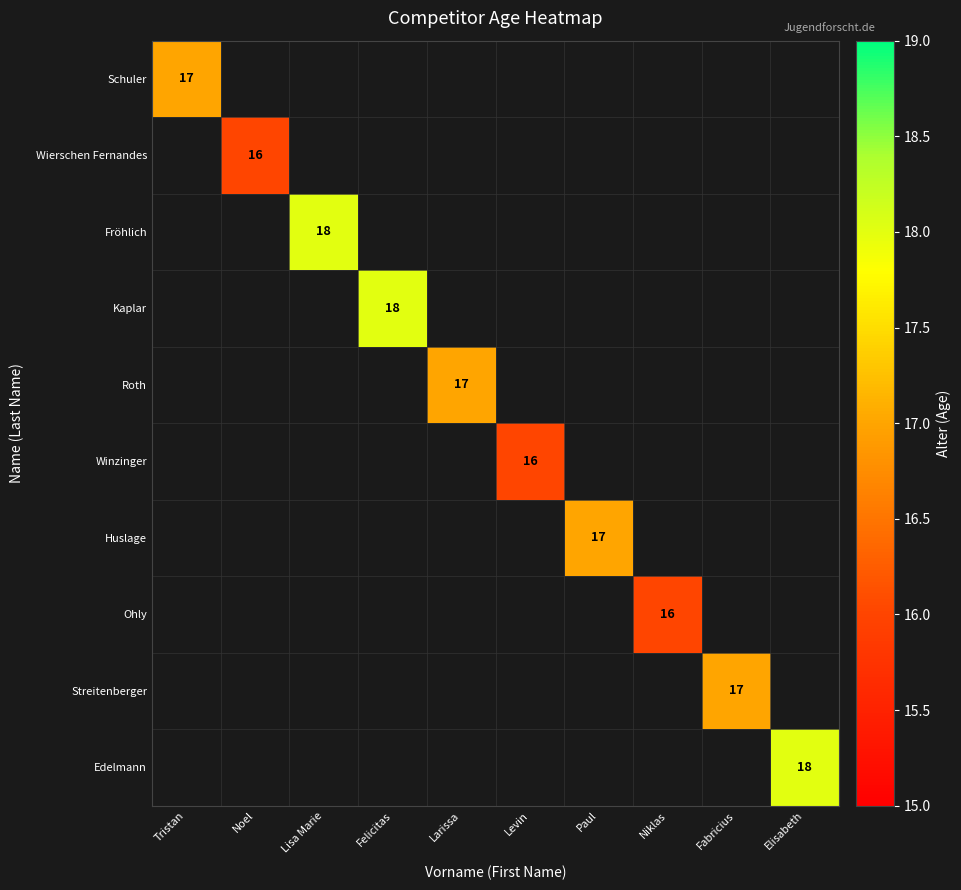

Count the number of data series in this chart.

10